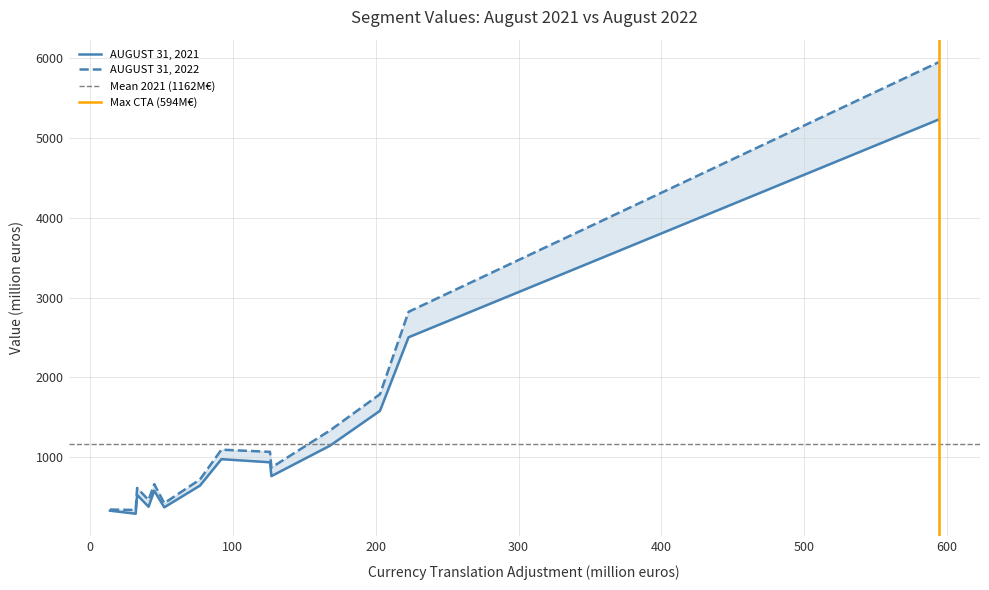

Count the number of categories in the chart.

14